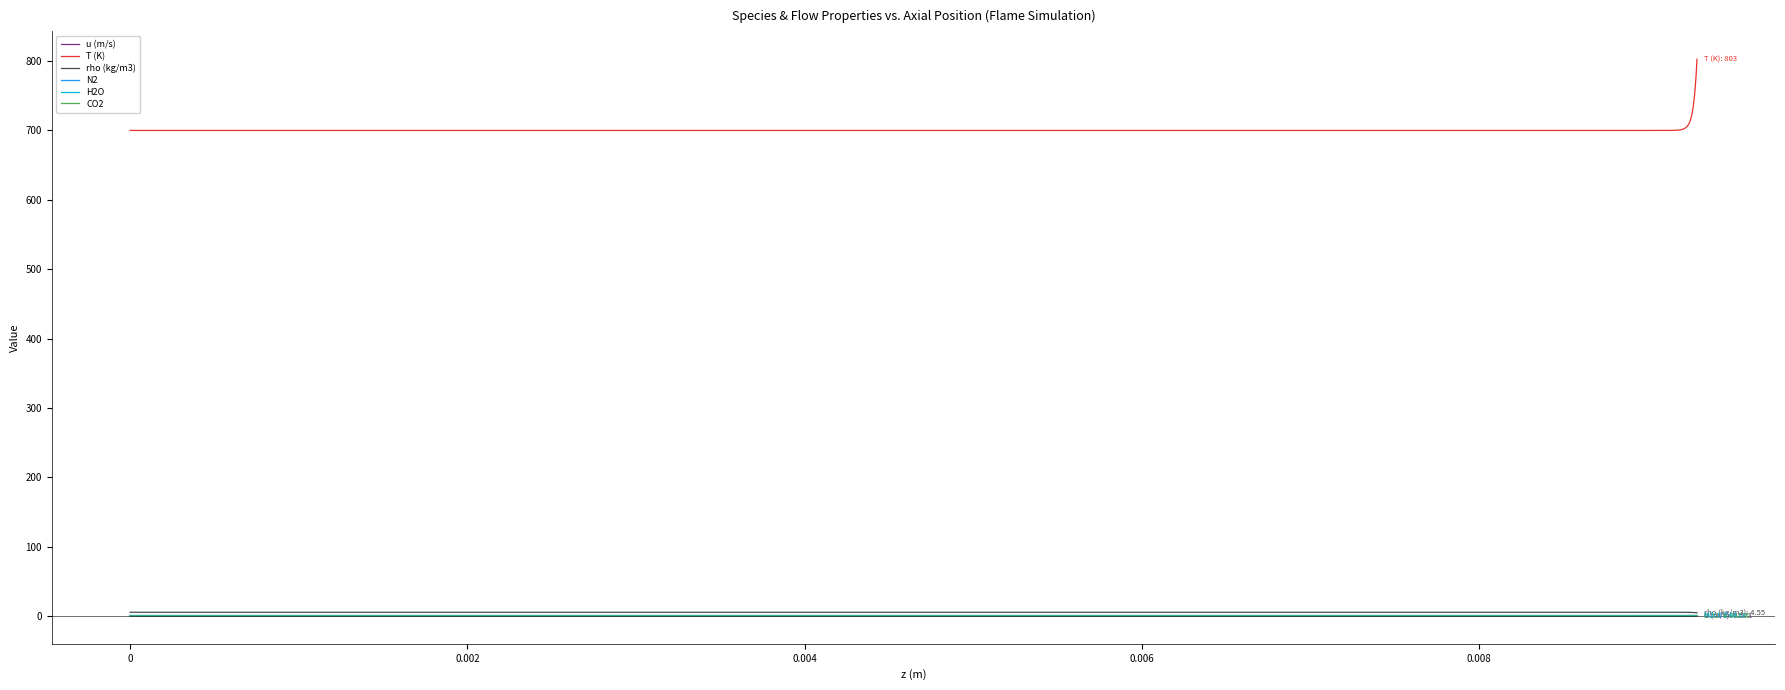

Which series has the largest total across all categories?

T (K)